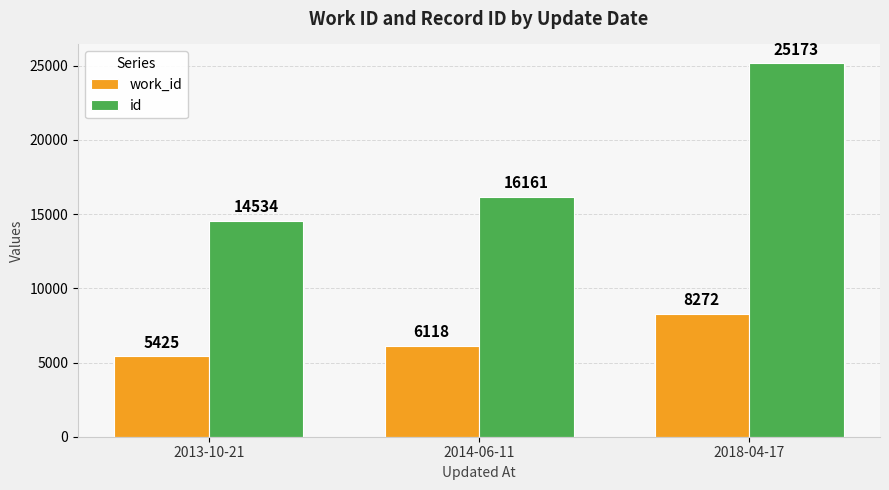

What is the greatest value displayed?

25173